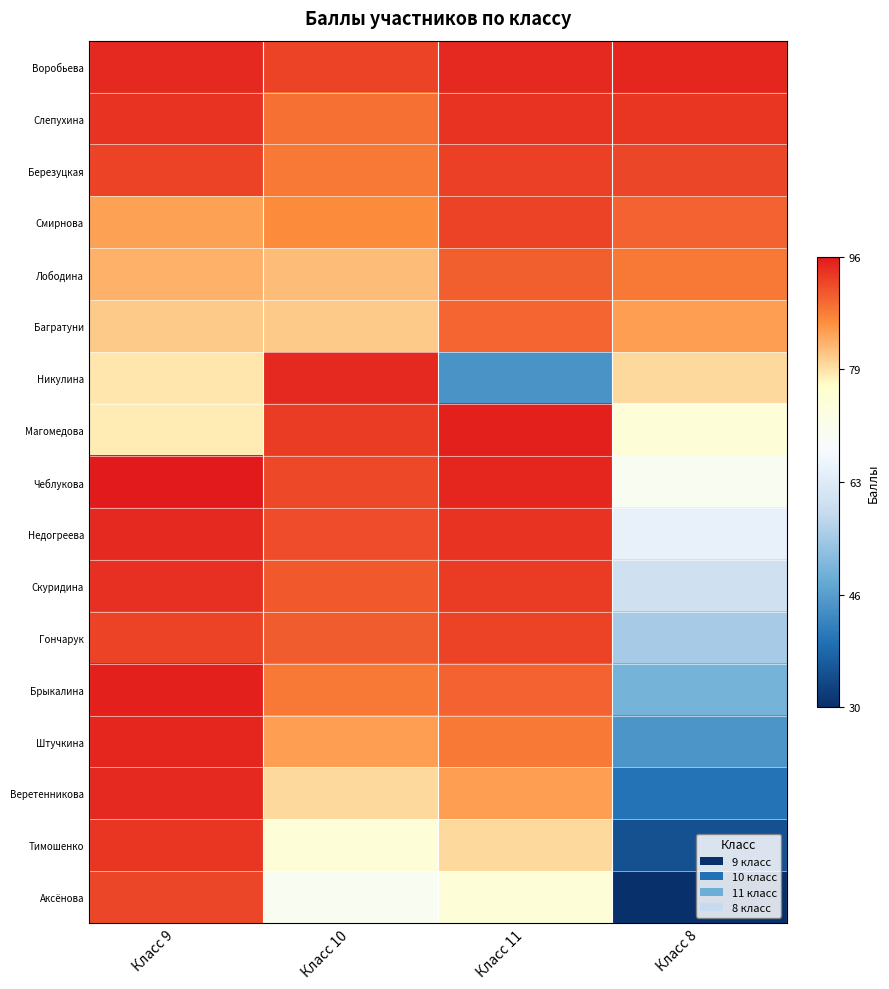

At how many categories does at least one series exceed 43?

4